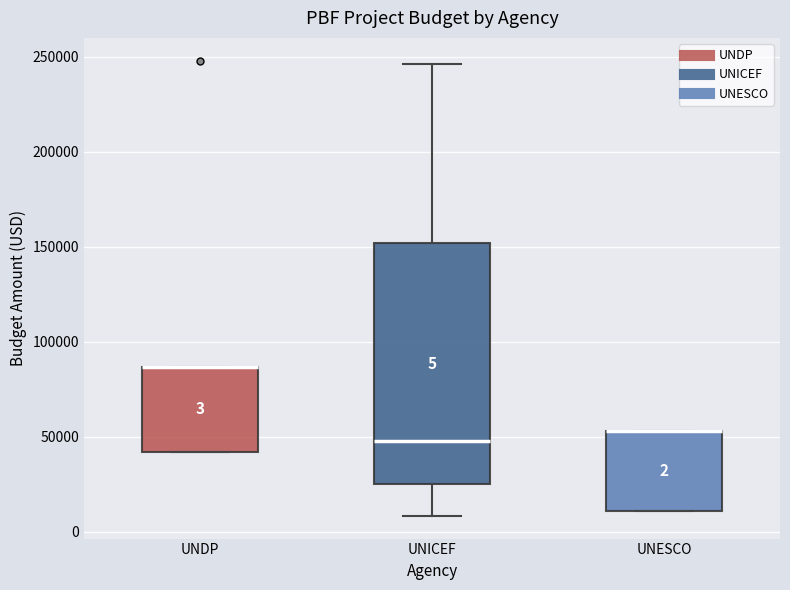

Comparing the boxes themselves (not the whiskers), which one is the tallest?

UNICEF